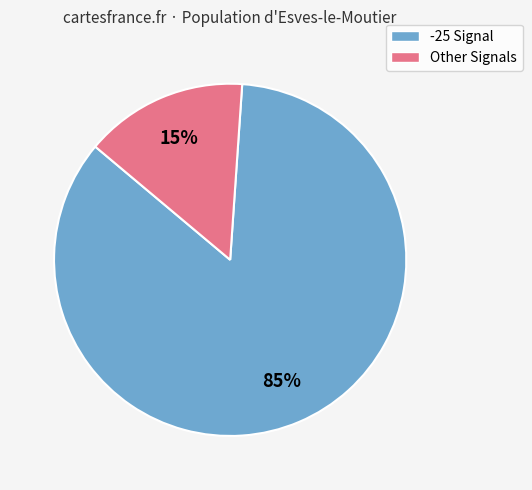

To the nearest percent, what is the average slice percentage?

50%